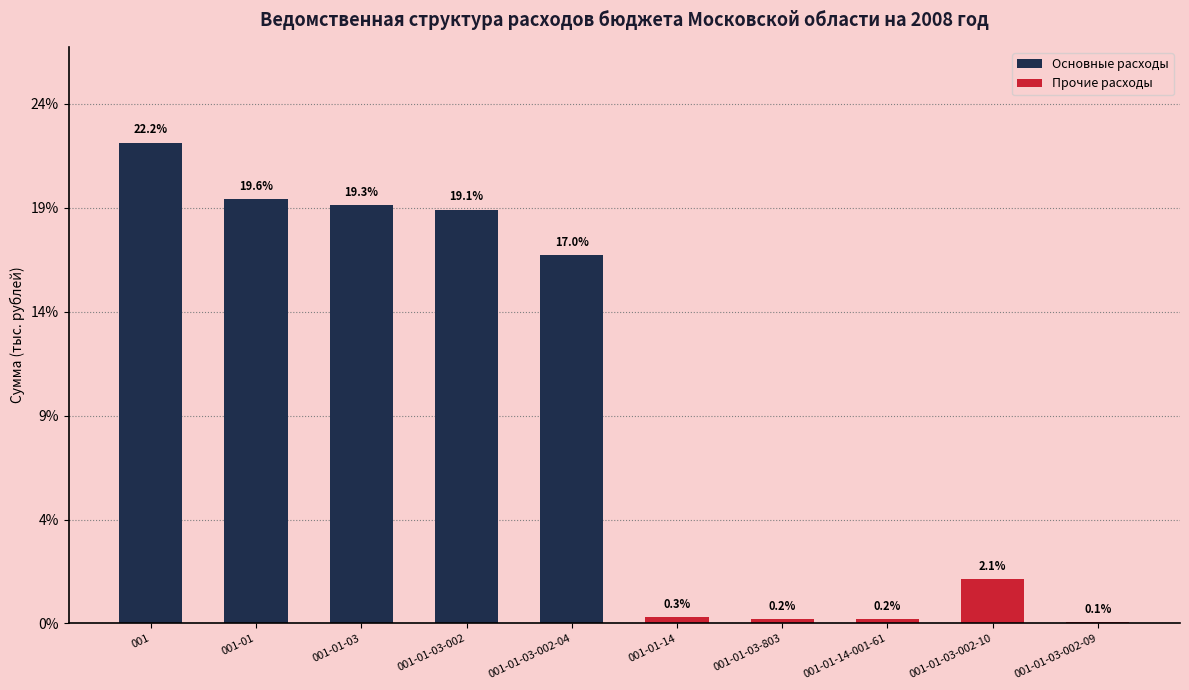

What is the label of the 5th bar from the left?

001-01-03-002-04